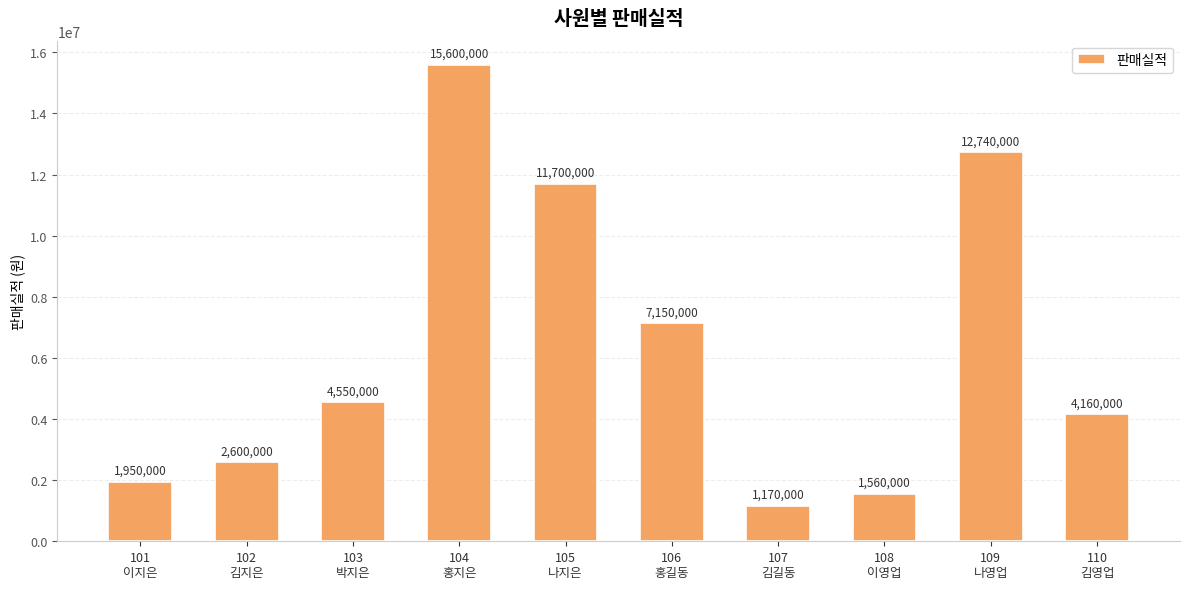

The chart shows a value of 15600000 at 104
홍지은. True or false?

True